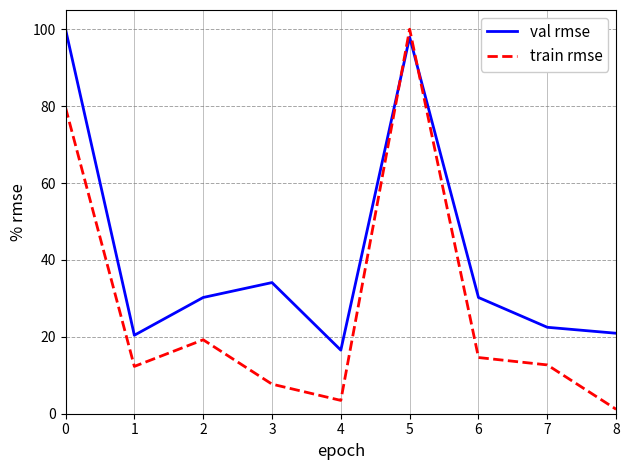

What is the highest value of the train rmse series?

100.0